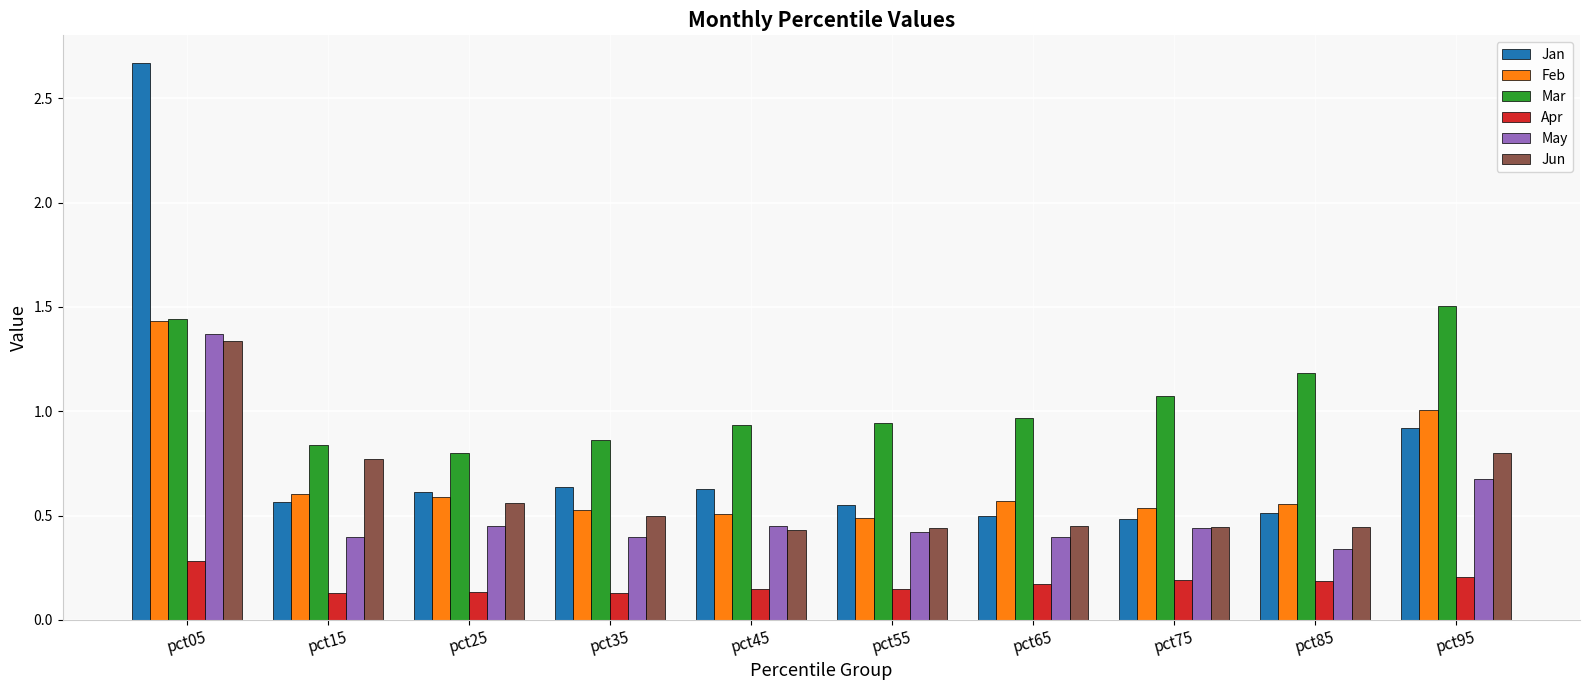

Which category has the highest value in the Jun series?

pct05